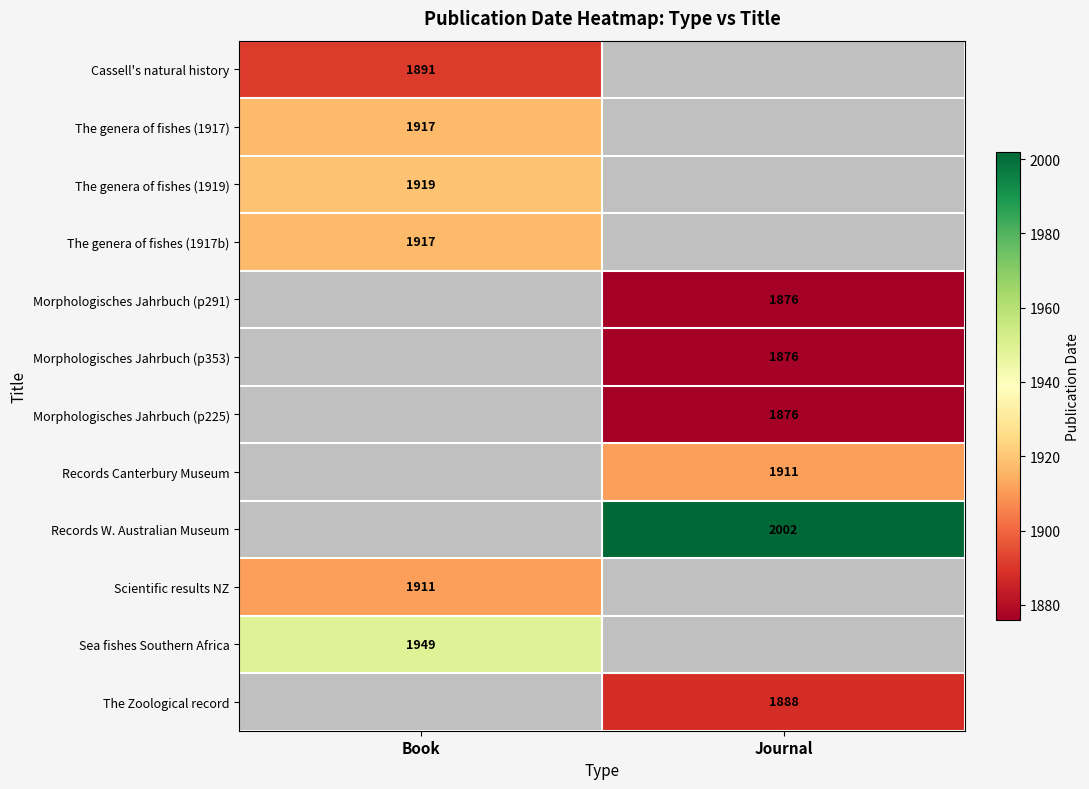

Which has a higher value, Journal or Book?

Book